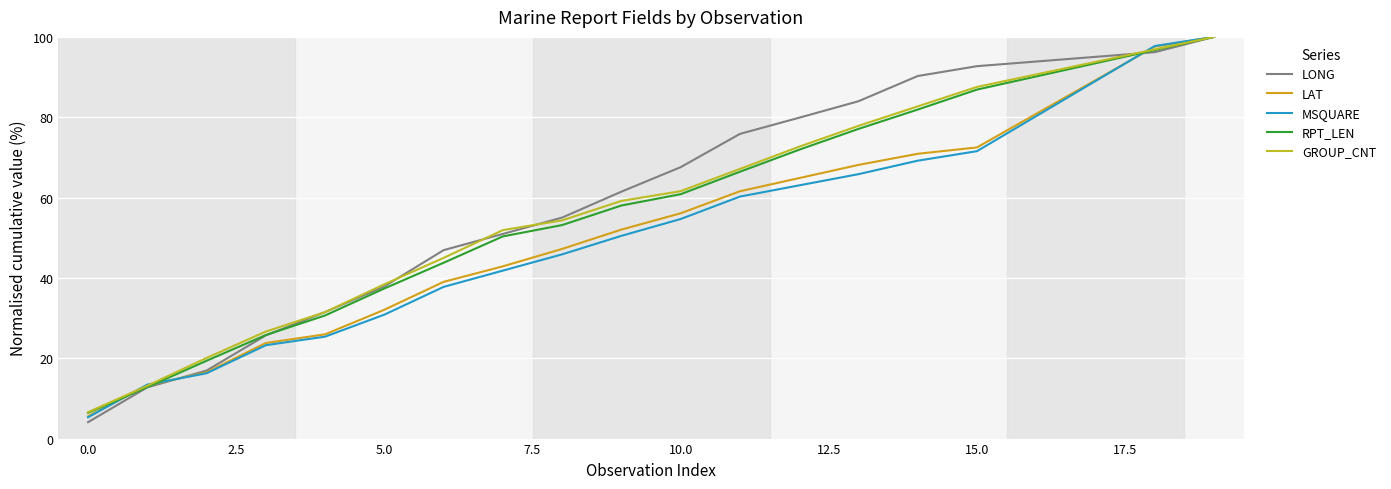

True or false: RPT_LEN and GROUP_CNT intersect in this chart.

False